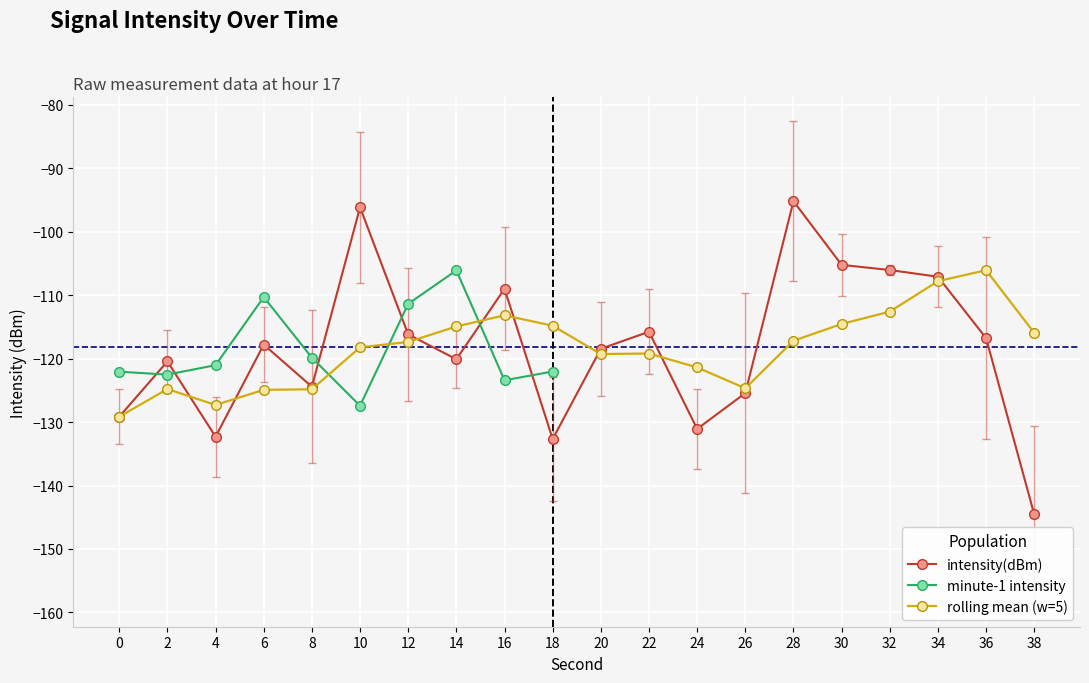

Count the number of categories in the chart.

20